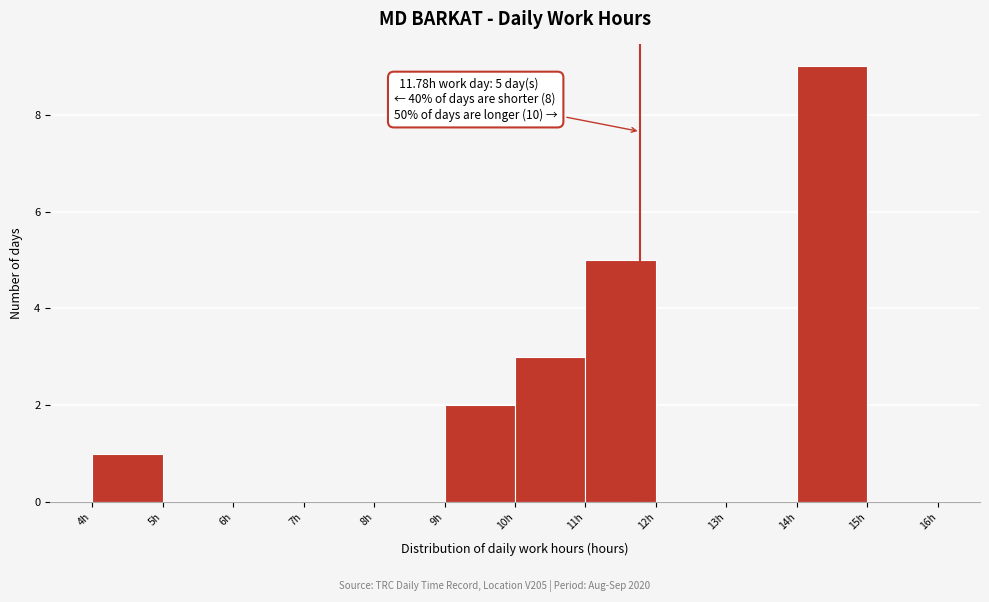

Over which range of the x-axis is the bar tallest?

14 to 15